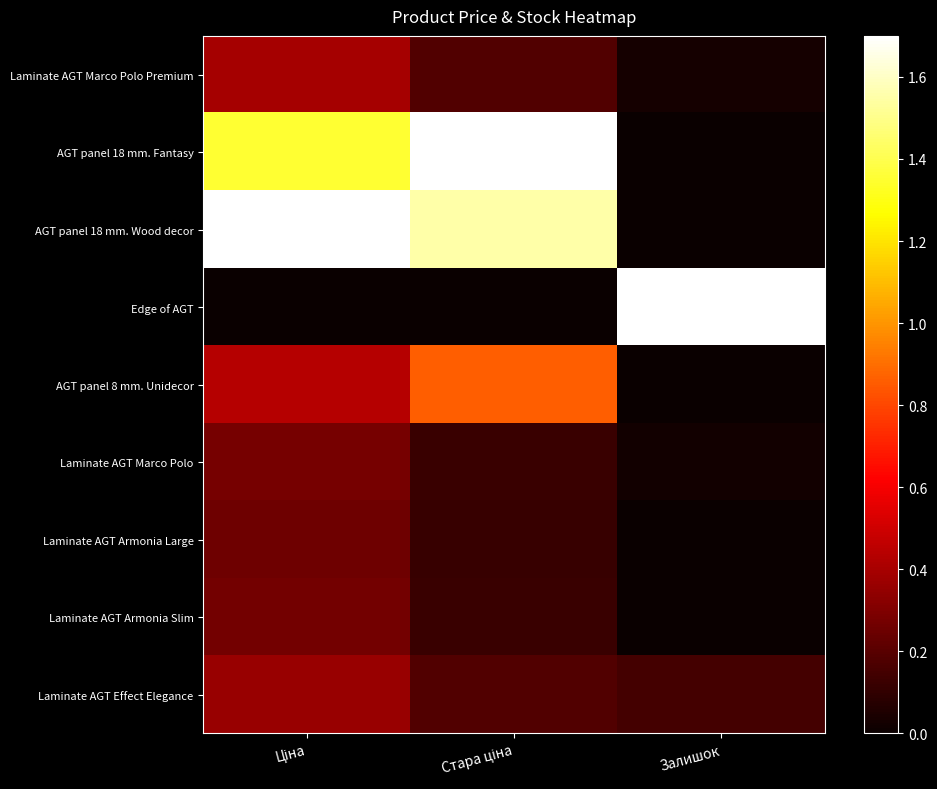

How many distinct data groups are displayed?

9